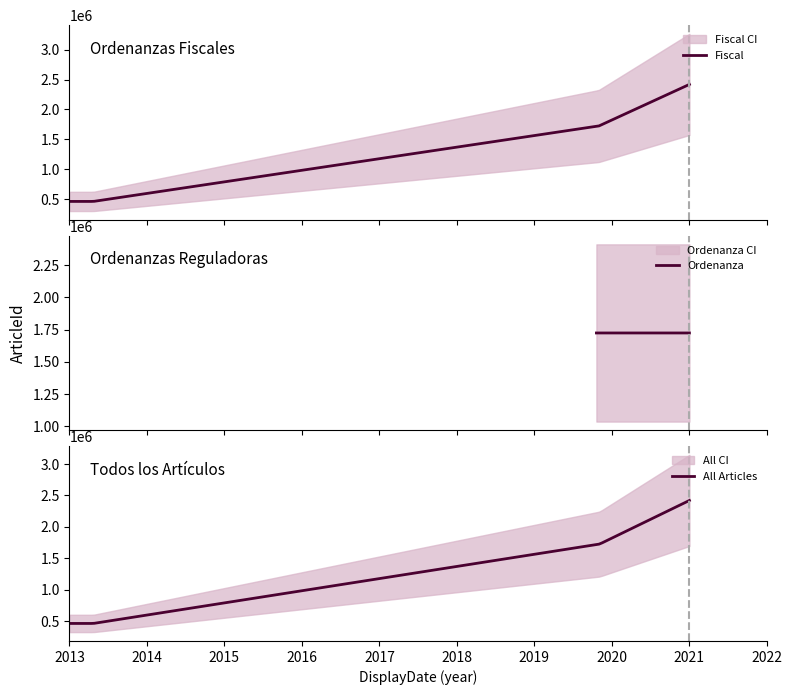

What is the difference between the maximum and second lowest values in the ArticleId_Ordenanza series?

10